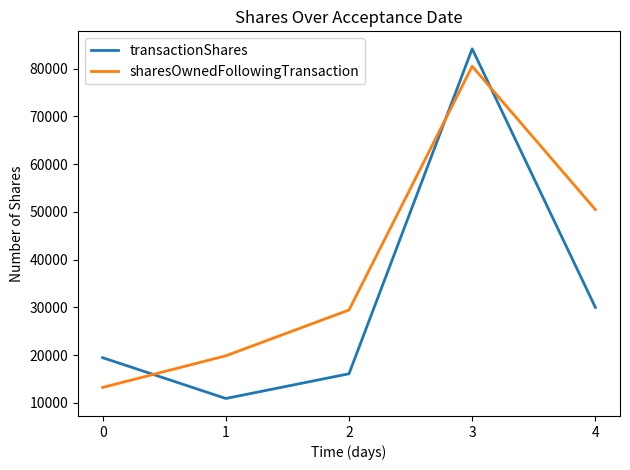

What is the difference between the transactionShares values at 2 and 4?

13902